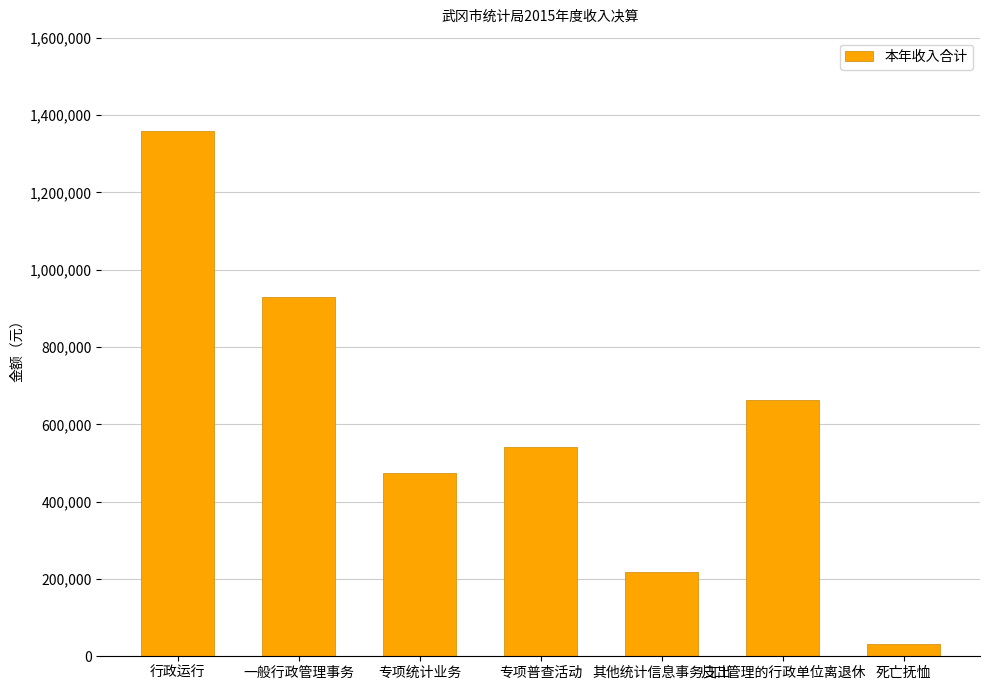

Where does the data first go above 540000?

行政运行